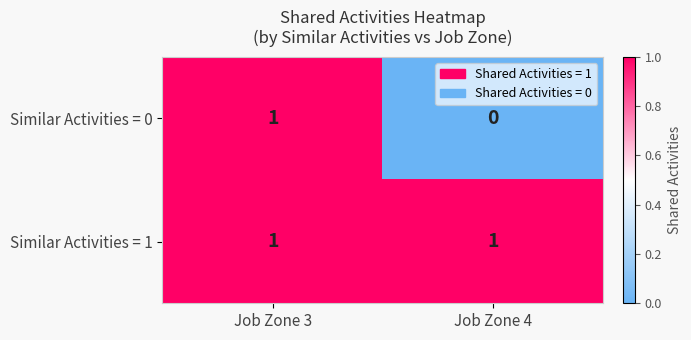

Reading right to left, transcribe all the data shown in this chart.

Similar Activities = 0: Job Zone 4=0	Job Zone 3=1
Similar Activities = 1: Job Zone 4=1	Job Zone 3=1